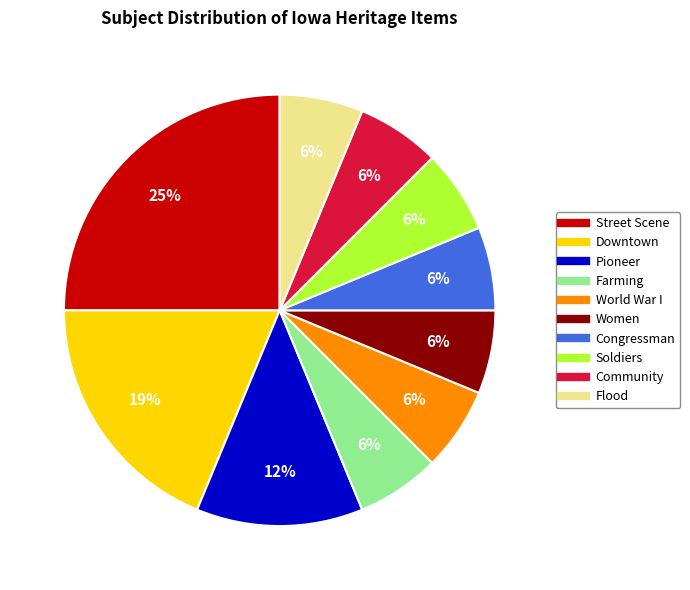

Which category has the biggest portion of the pie?

Street Scene